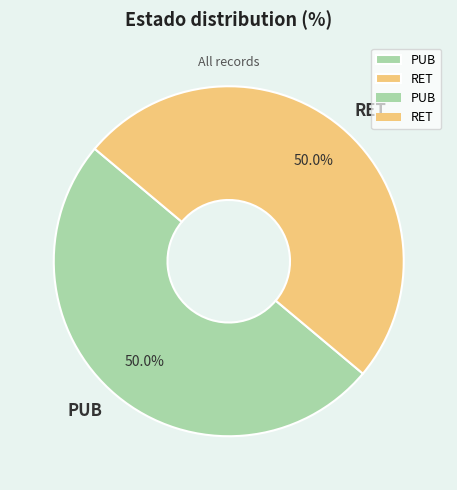

To the nearest percent, what portion does PUB represent?

50%